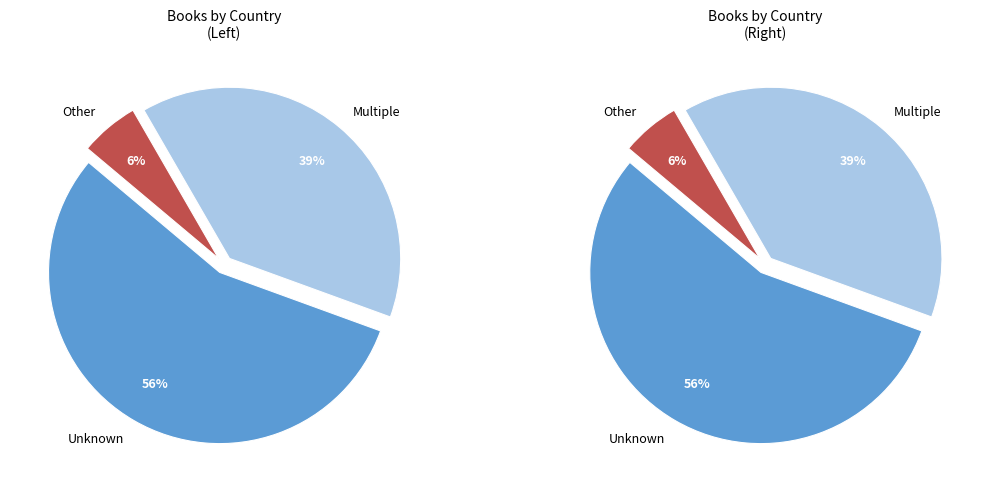

Between Multiple and Other, which is larger?

Multiple